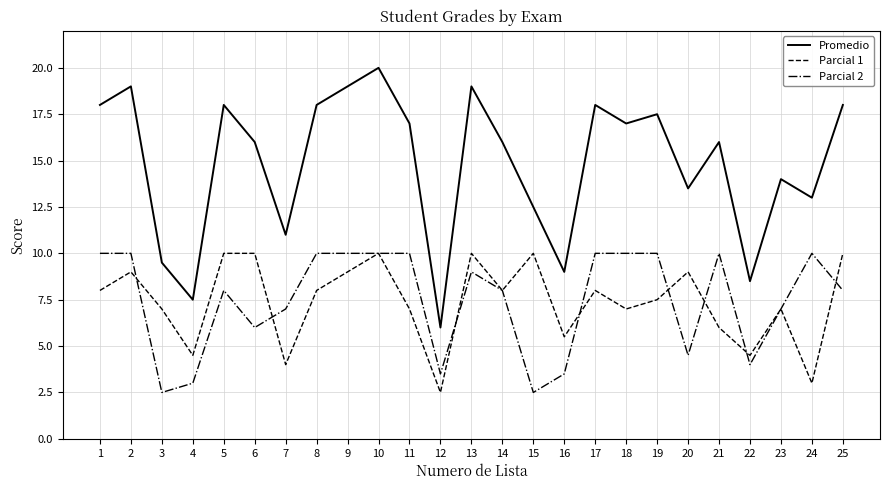

What is the approximate value of Promedio at 1?

18.0